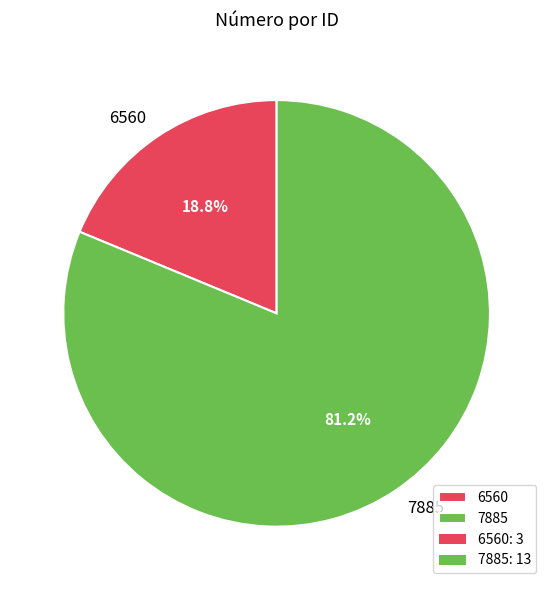

What percentage do 6560 and 7885 together represent?

100.0%